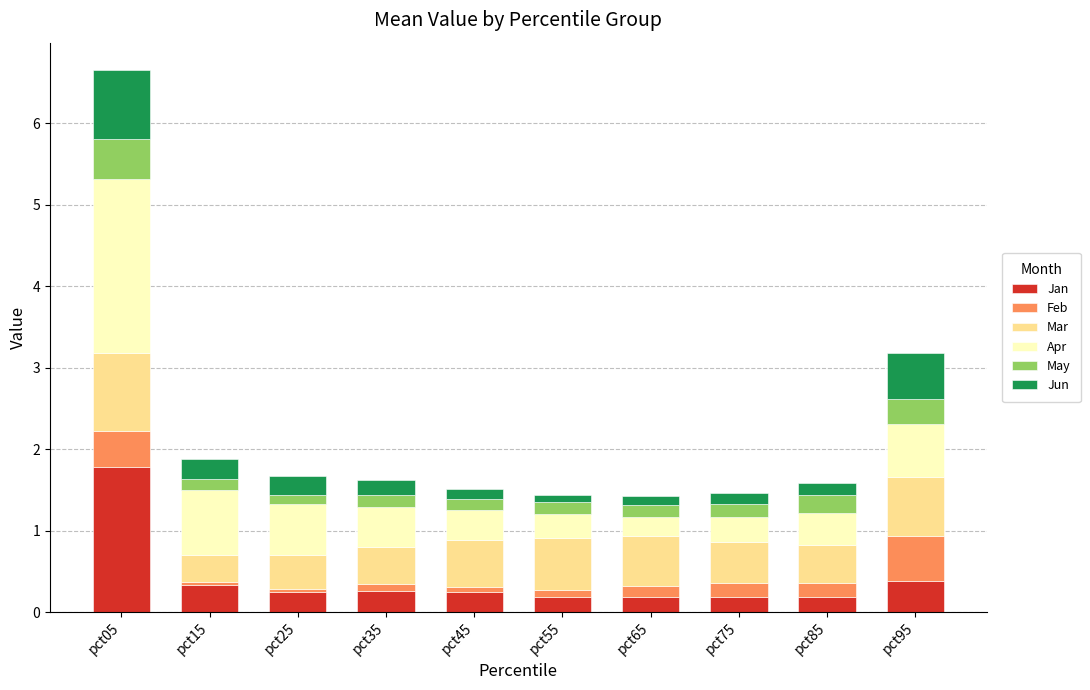

At which category is the sum across all series the highest?

pct05